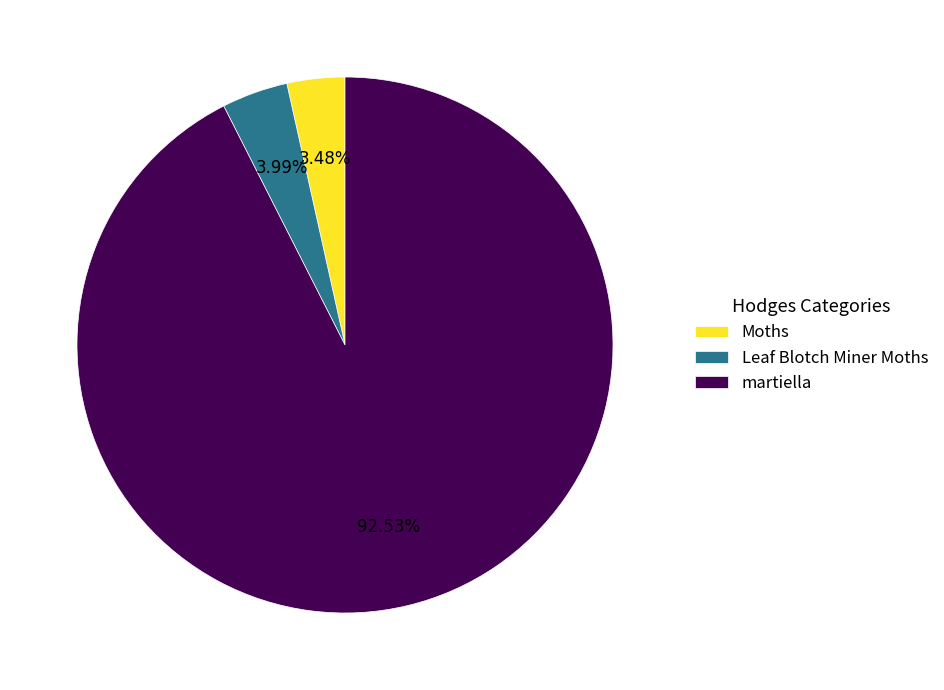

Between Leaf Blotch Miner Moths and martiella, which is larger?

martiella